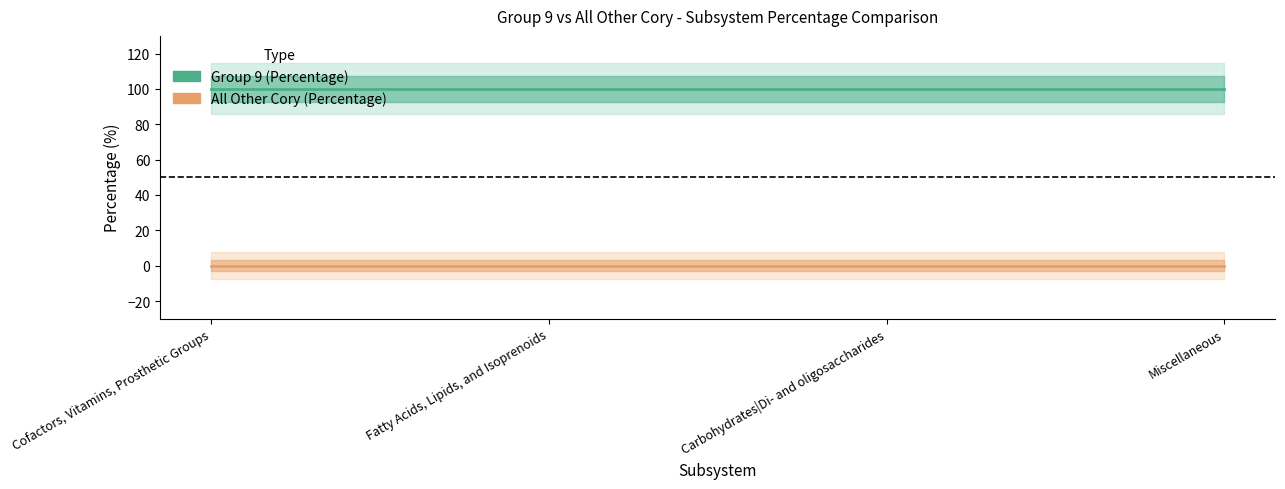

What is the maximum value shown in the chart?

100